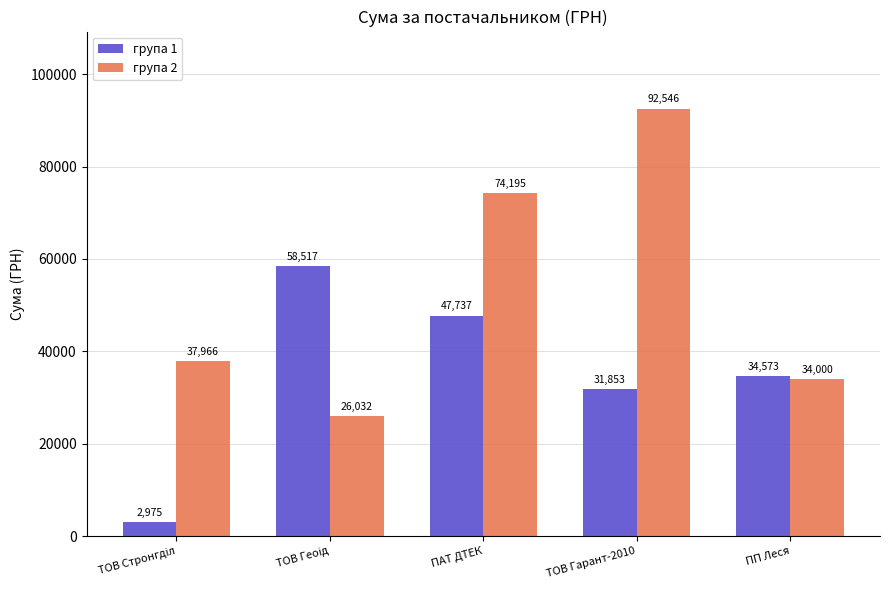

Is the value of група 2 at ТОВ Гарант-2010 greater than the value of група 1 at ТОВ Гарант-2010?

Yes